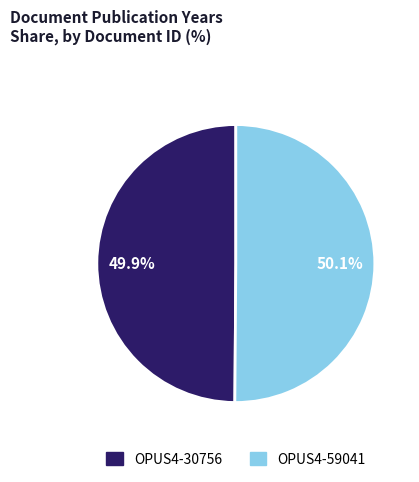

The OPUS4-30756 slice represents 56% of the pie. True or false?

False